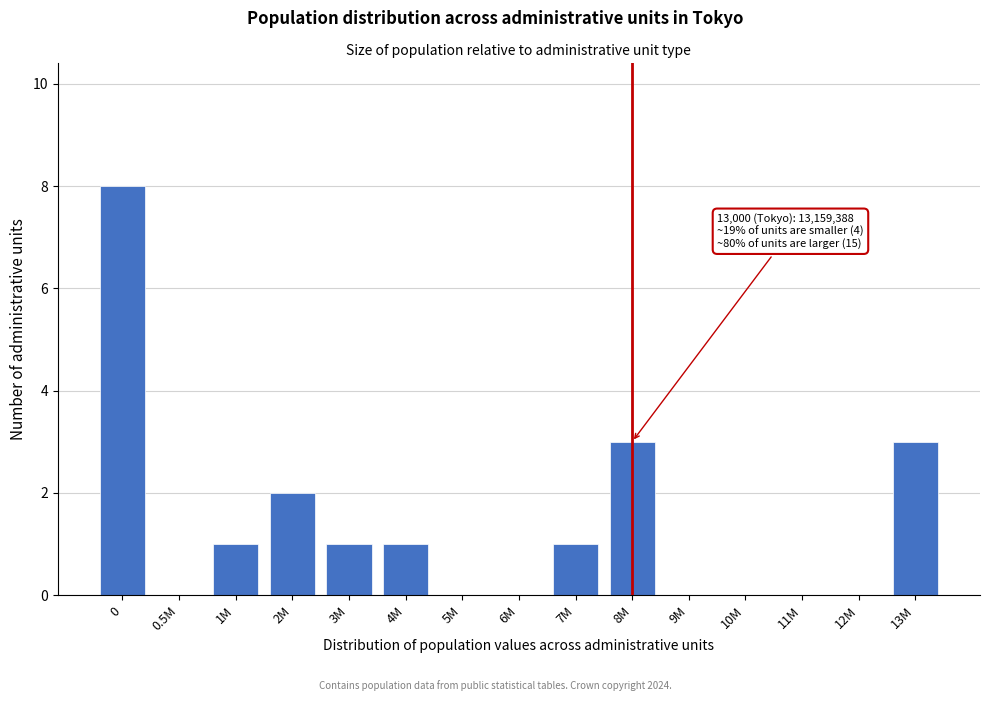

Reading right to left, what are all the values shown in this chart?

13M=3	12M=0	11M=0	10M=0	9M=0	8M=3	7M=1	6M=0	5M=0	4M=1	3M=1	2M=2	1M=1	0.5M=0	0=8